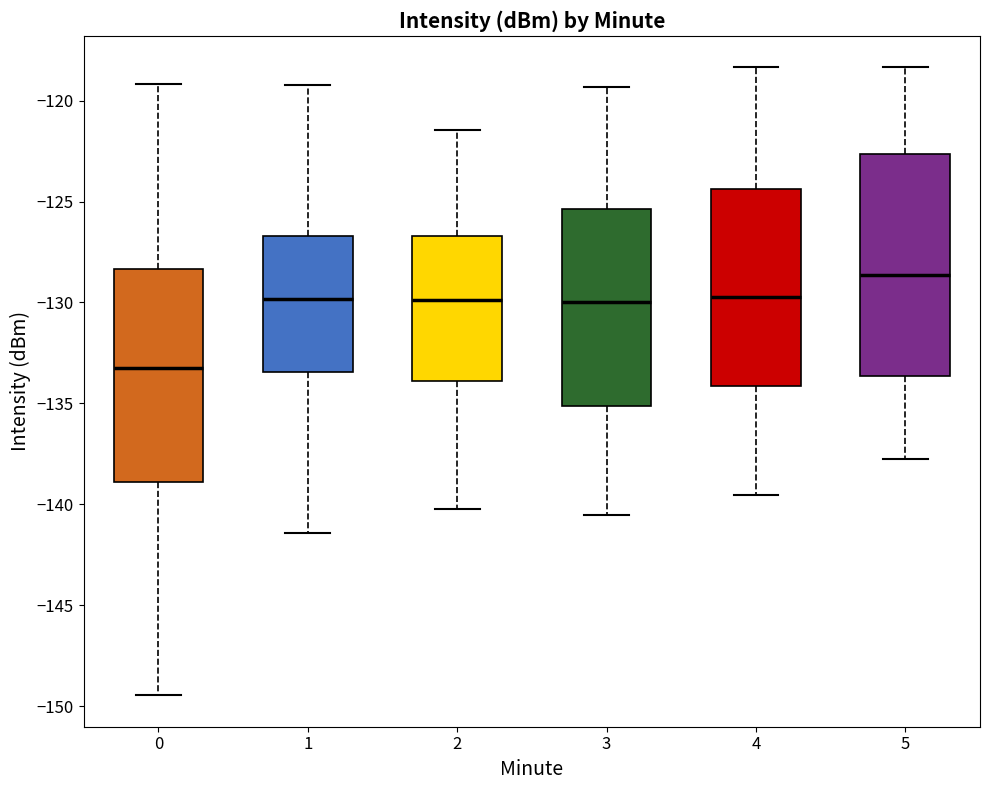

Reading left to right, transcribe this box plot: for each box, give where its median line is, the range the box spans, and where its two whiskers end, as read against the y-axis. The values are not printed on the chart, so give them approximately, as read against the axis.

0: median -133.5, box -139.0 to -128.5, whiskers -149.5 to -119.0
1: median -130.0, box -133.5 to -126.5, whiskers -141.5 to -119.0
2: median -130.0, box -134.0 to -126.5, whiskers -140.0 to -121.5
3: median -130.0, box -135.0 to -125.5, whiskers -140.5 to -119.5
4: median -129.5, box -134.0 to -124.5, whiskers -139.5 to -118.5
5: median -128.5, box -133.5 to -122.5, whiskers -138.0 to -118.5